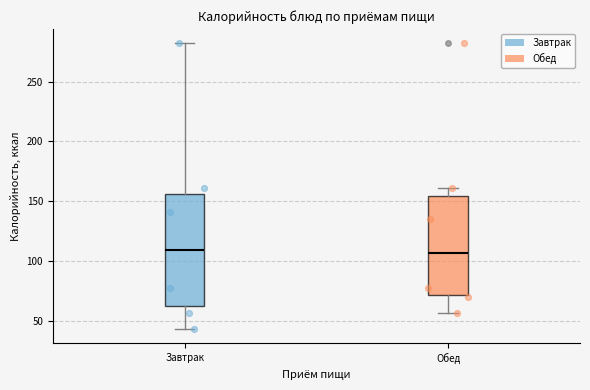

Which box is the tallest, from its lower edge to its upper edge?

Завтрак